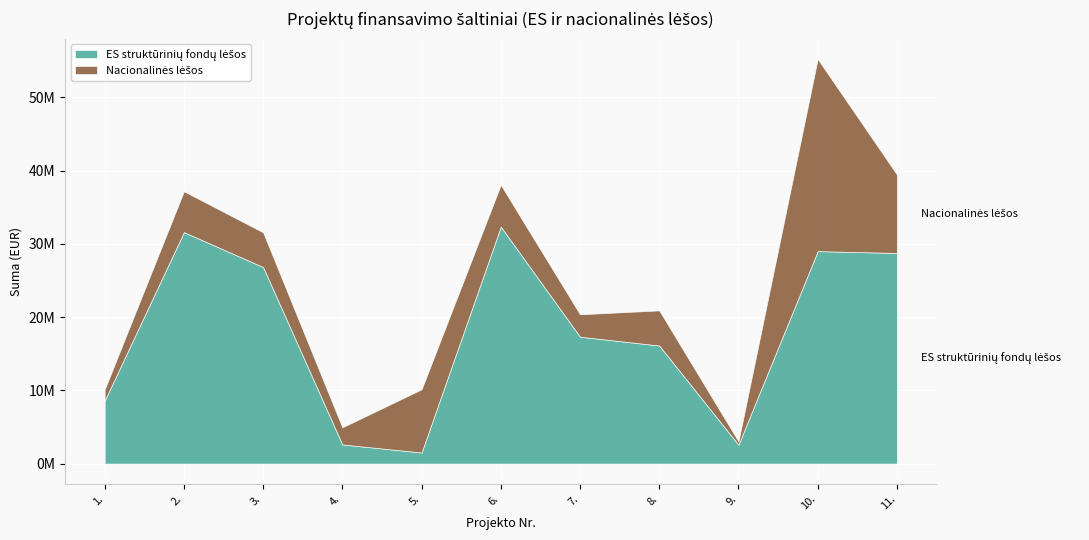

What value does the Nacionalinės lėšos series have at 7.?

3056894.9